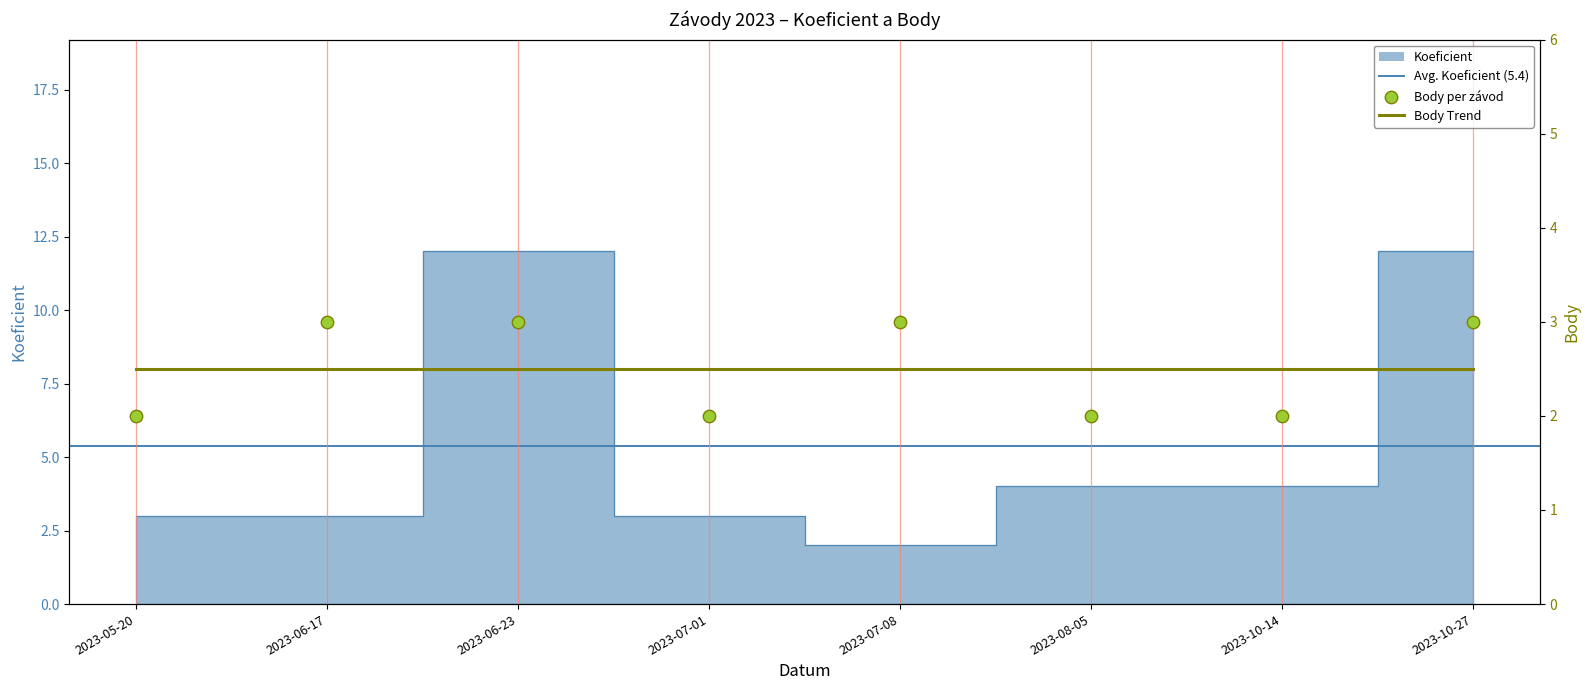

Which series has the largest total across all categories?

Koeficient